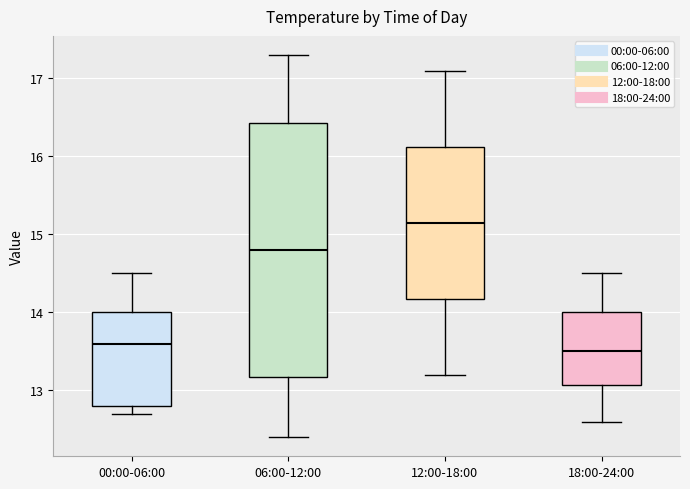

Where is the lower edge of the box for 18:00-24:00 on the y-axis? The values are not printed on the chart, so give them approximately, as read against the axis.

13.1